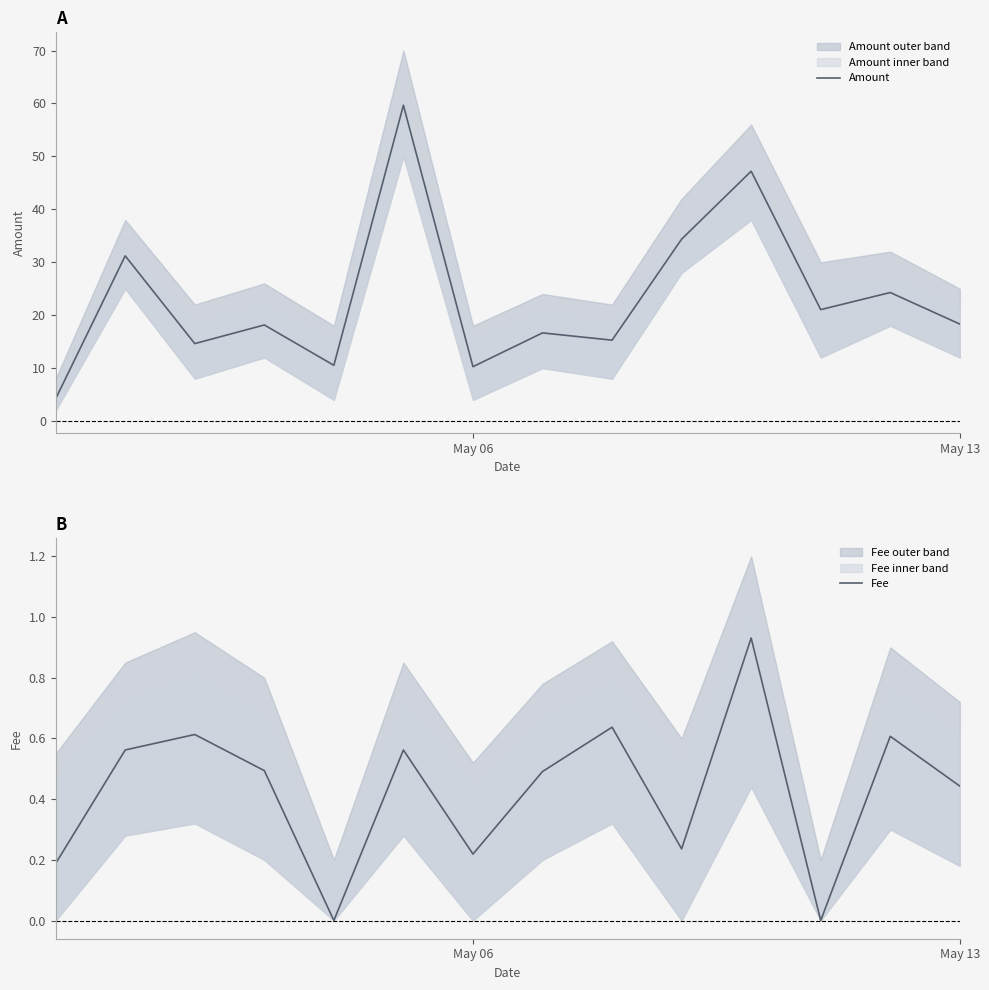

What is the highest value of the Amount series?

59.7